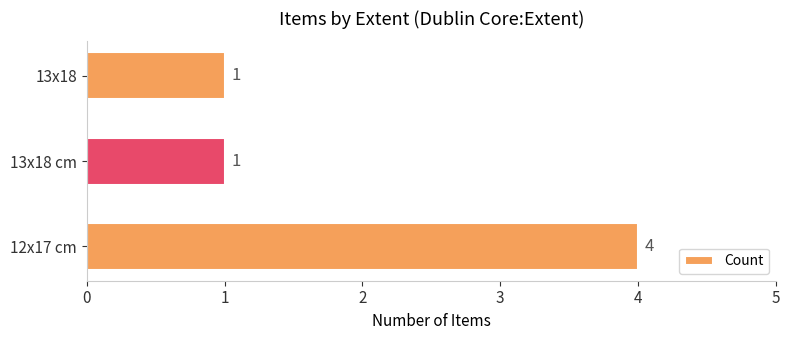

What is the ratio of the value at 13x18 to the value at 13x18 cm?

1.0